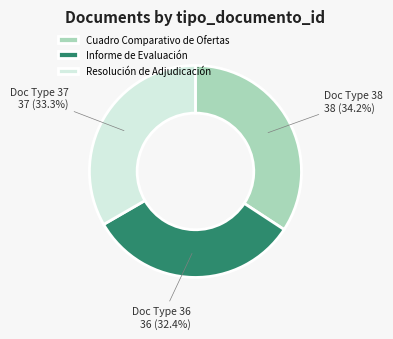

Is it true that Cuadro Comparativo de Ofertas is 34% of the pie?

True